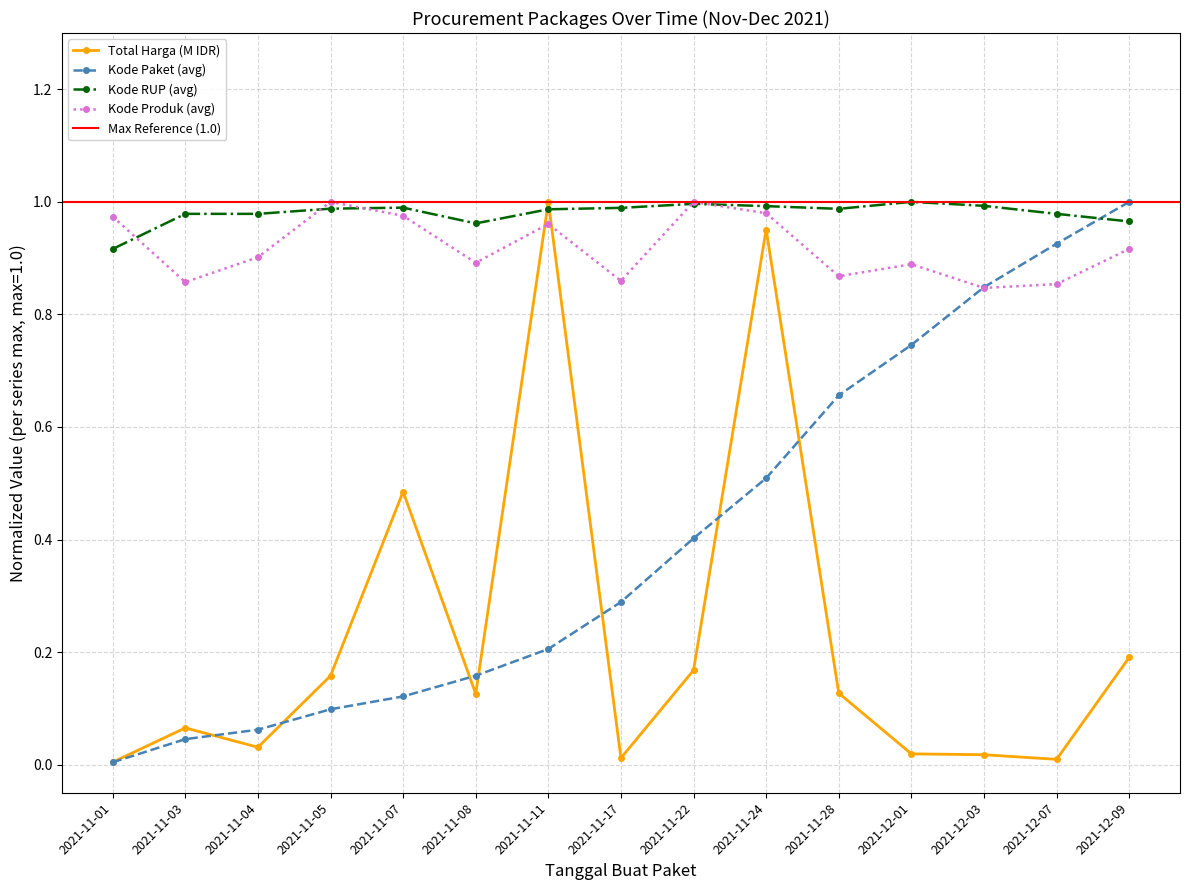

What is the lowest value of the Kode RUP (avg) series?

0.9